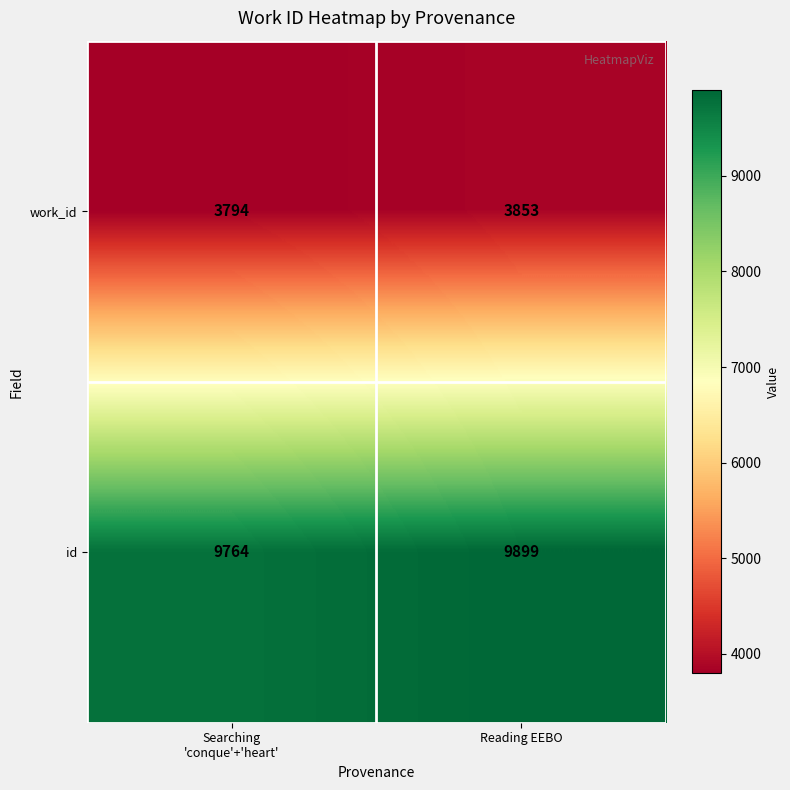

What is the average value of the id series?

9832